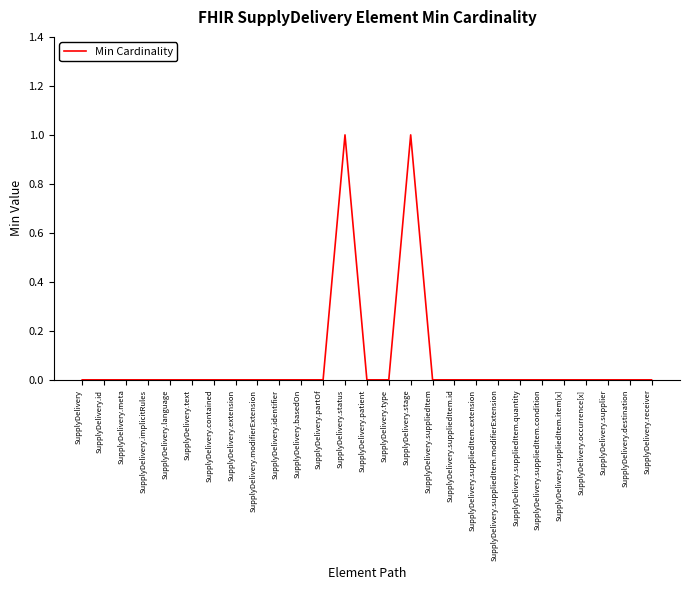

Reading left to right, list all the values displayed in this chart.

0	0	0	0	0	0	0	0	0	0	0	0	1	0	0	1	0	0	0	0	0	0	0	0	0	0	0